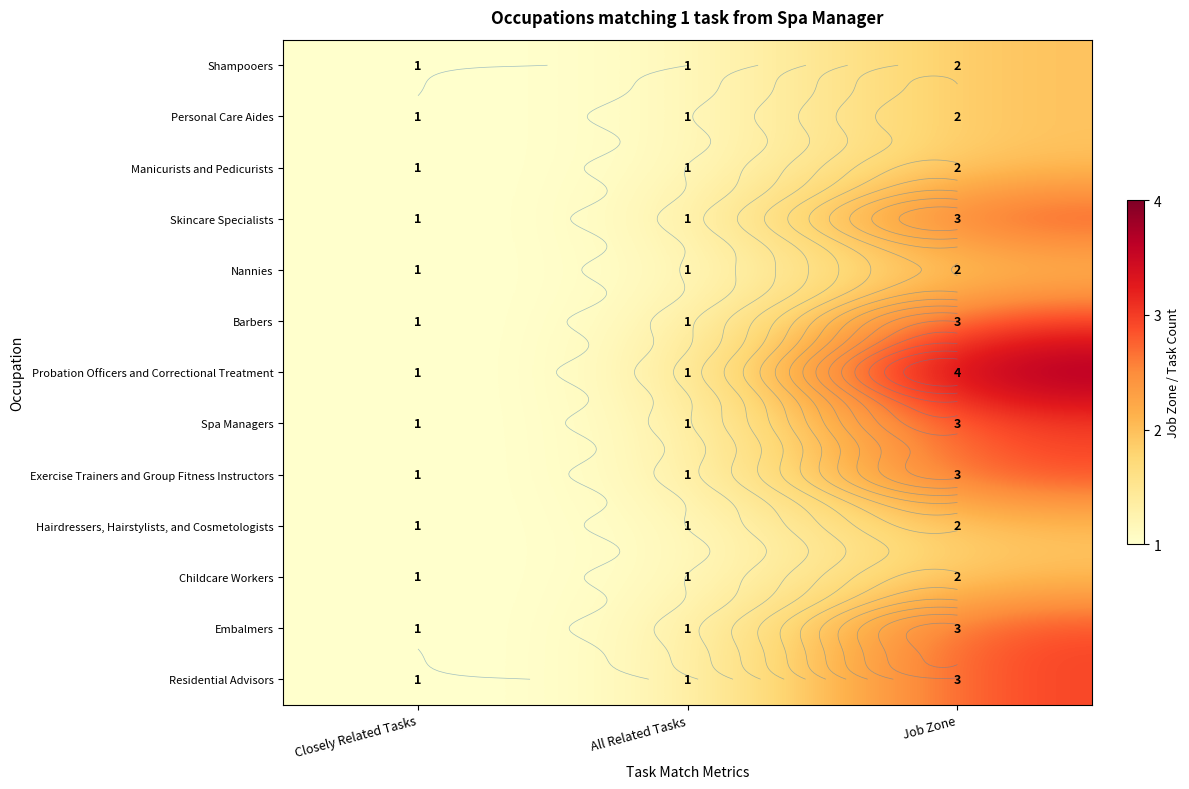

What is the total value across all series at Job Zone?

34